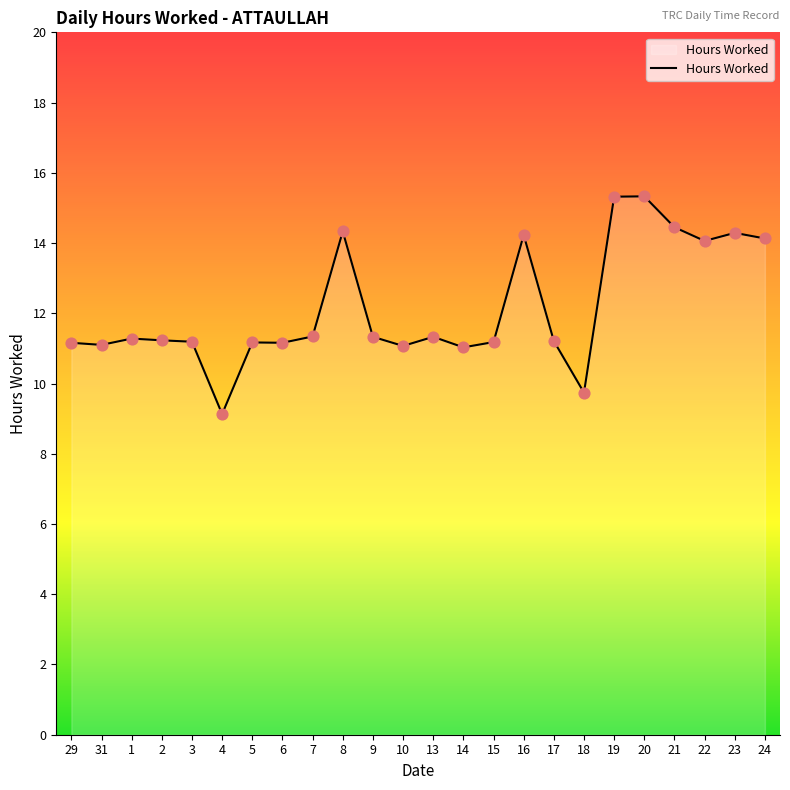

What is the ratio of the value at 18 to the value at 1?

0.9